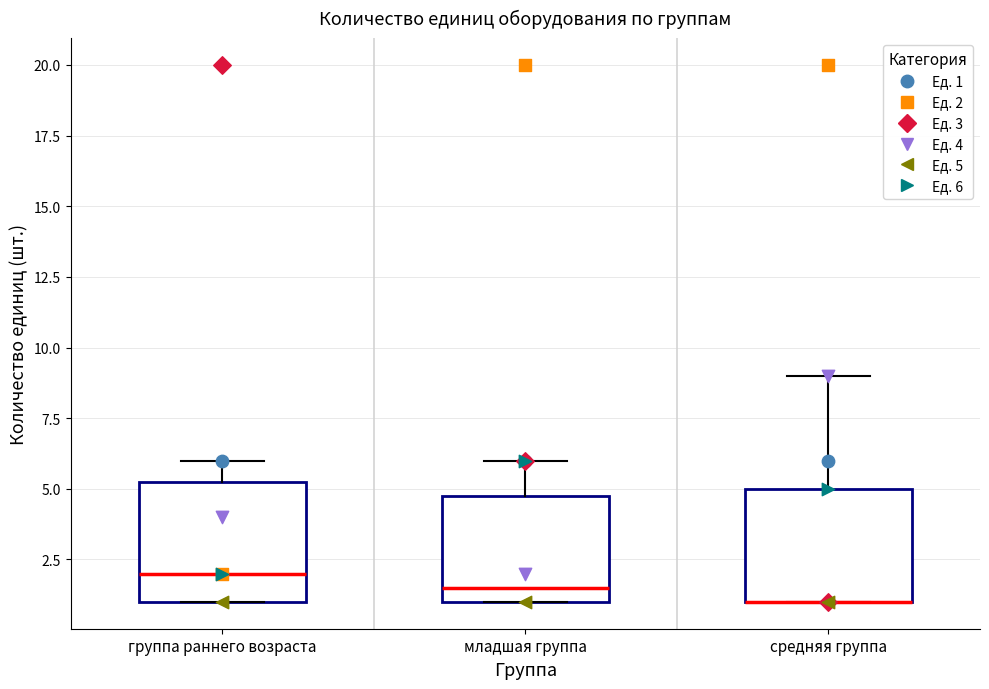

Reading left to right, transcribe this box plot: for each box, give where its median line is, the range the box spans, and where its two whiskers end, as read against the y-axis. The values are not printed on the chart, so give them approximately, as read against the axis.

группа раннего возраста: median 2.0, box 1.0 to 5.5, whiskers 1.0 to 6.0
младшая группа: median 1.5, box 1.0 to 5.0, whiskers 1.0 to 6.0
средняя группа: median 1.0 (drawn on the box's lower edge), box 1.0 to 5.0, whiskers 1.0 to 9.0